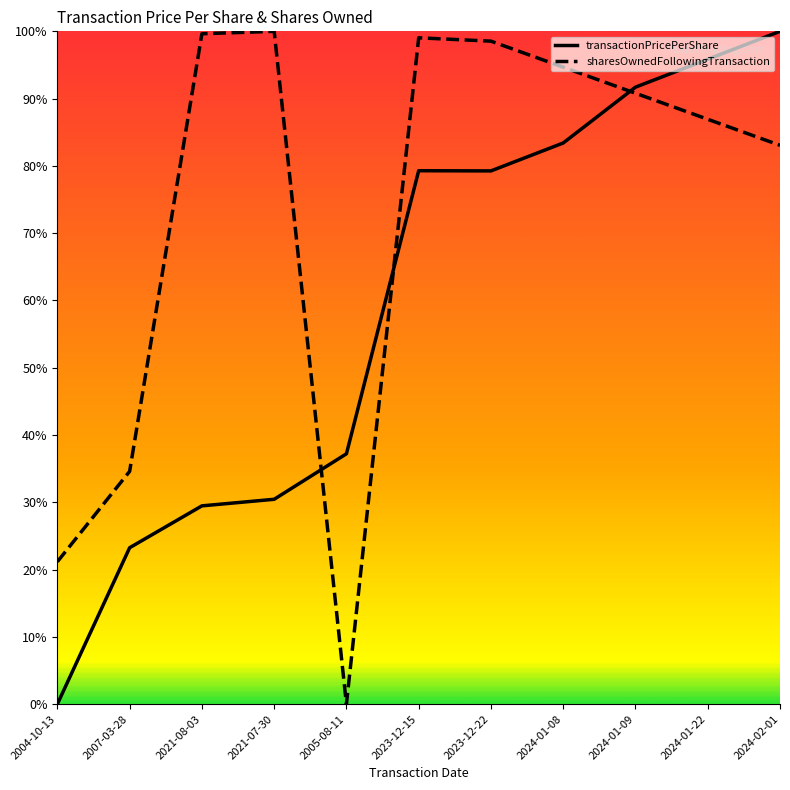

What are all the series names shown in the legend?

transactionPricePerShare, sharesOwnedFollowingTransaction